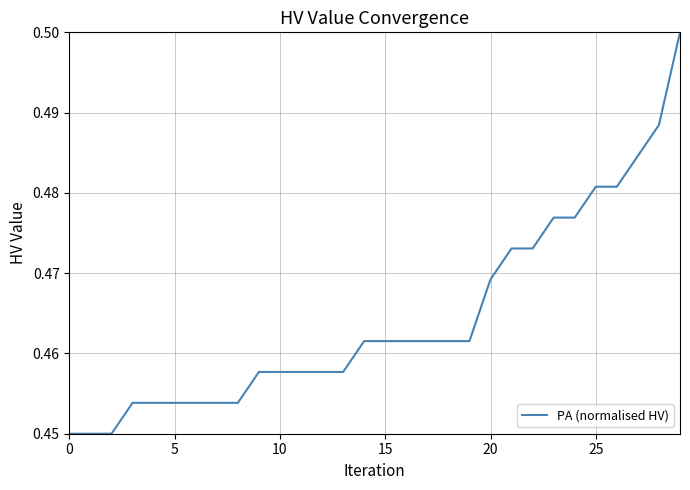

What is the label of the 6th point from the right?

24